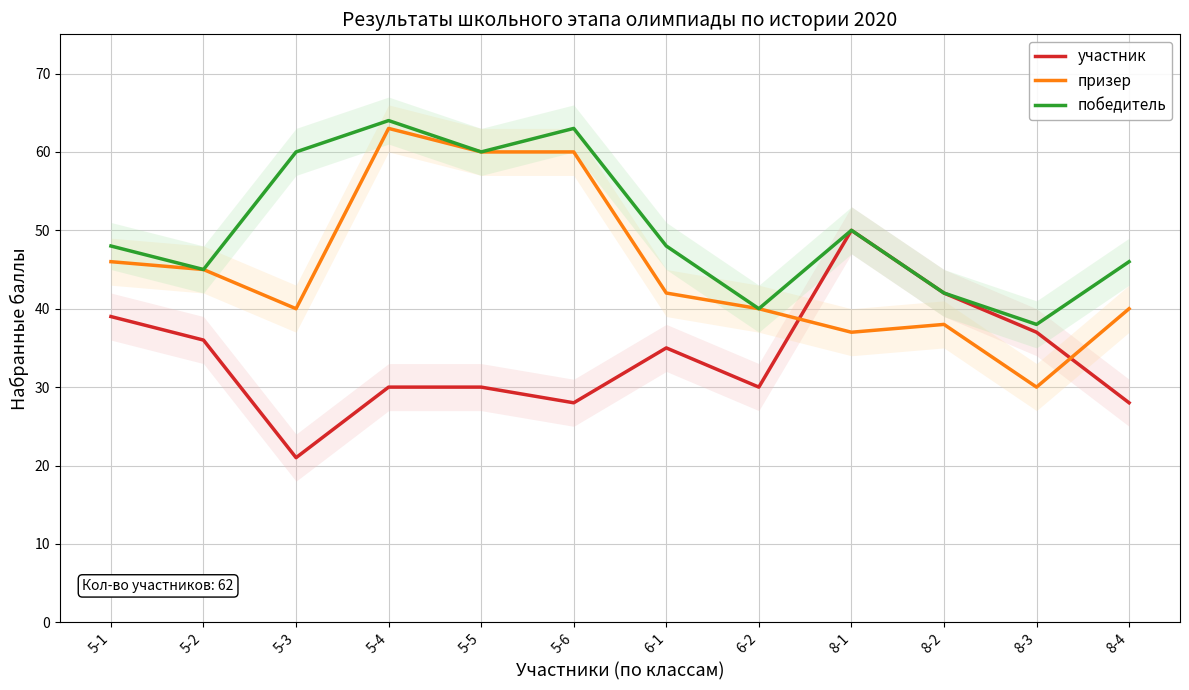

What is the sum of all победитель values?

604